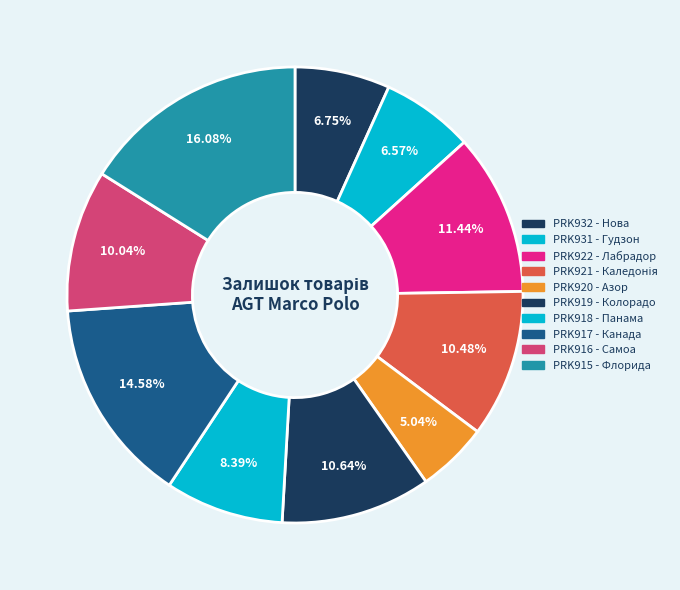

Which category has the smallest portion of the pie?

PRK920 - Азор